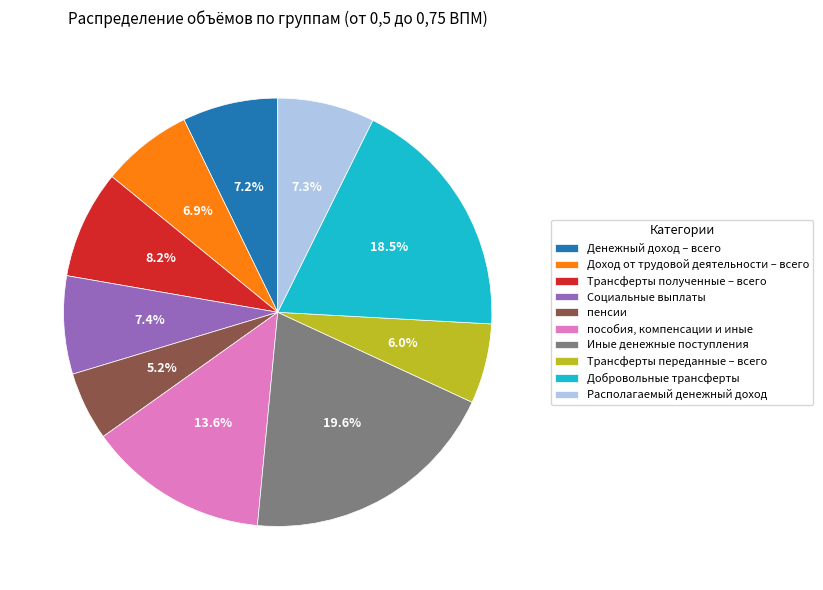

What percentage is the Иные денежные поступления slice, to the nearest percent?

20%